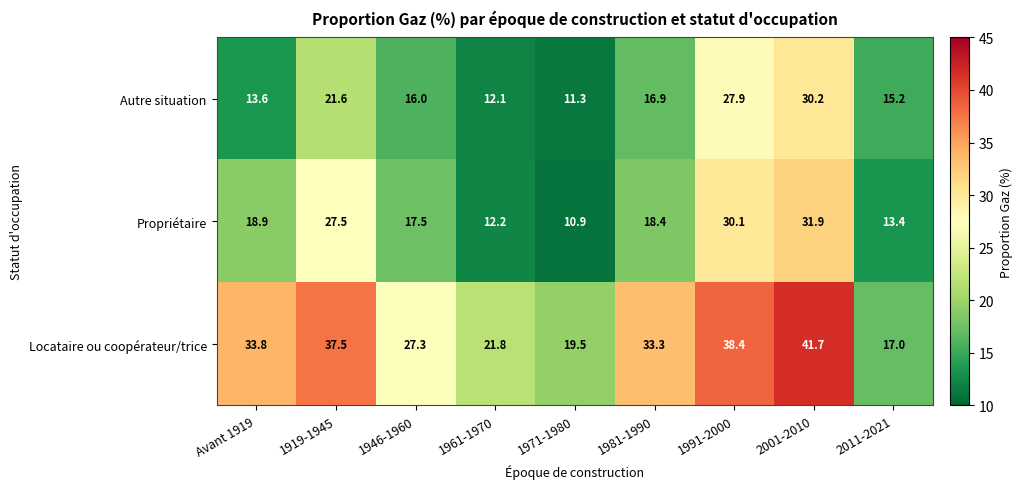

At which label is Autre situation closest to 20?

1919-1945